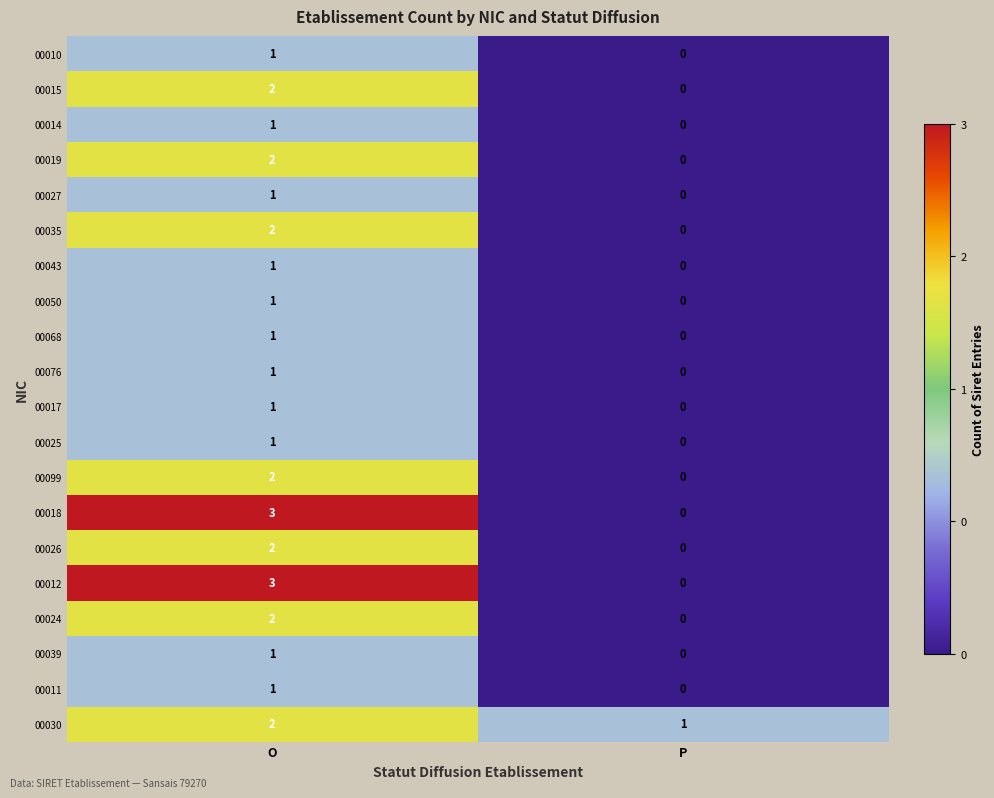

Rank the categories by 00011 value from highest to lowest.

O, P